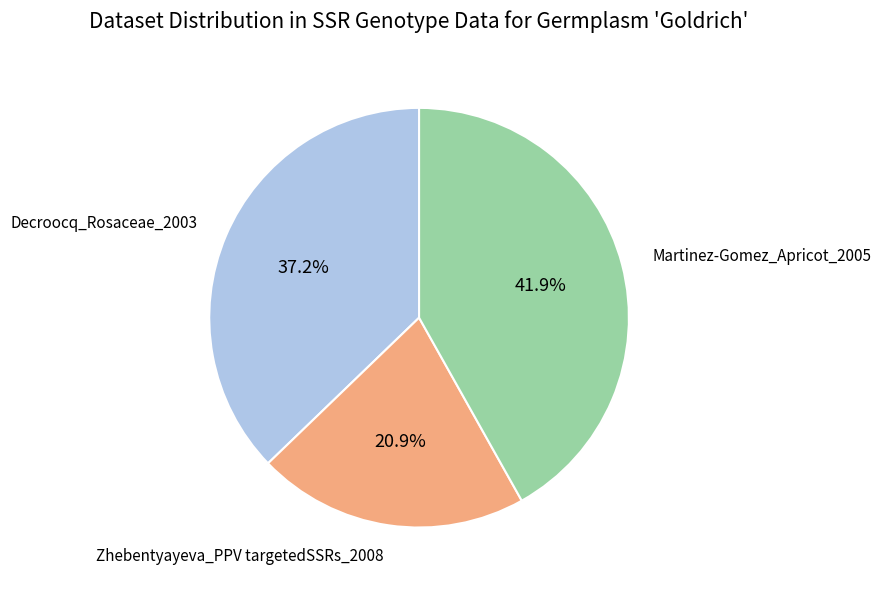

Rank the categories by value from highest to lowest.

Martinez-Gomez_Apricot_2005, Decroocq_Rosaceae_2003, Zhebentyayeva_PPV targetedSSRs_2008